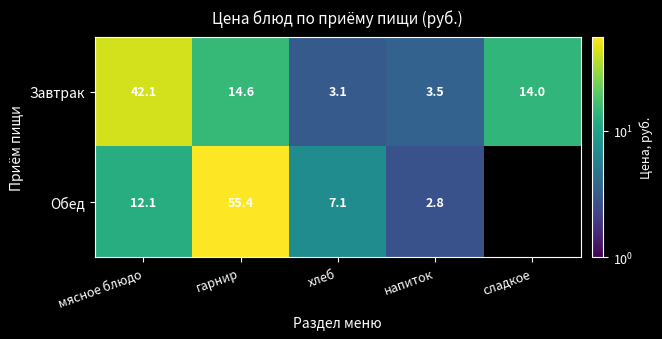

True or false: Завтрак has a value of 42.1 at мясное блюдо.

True